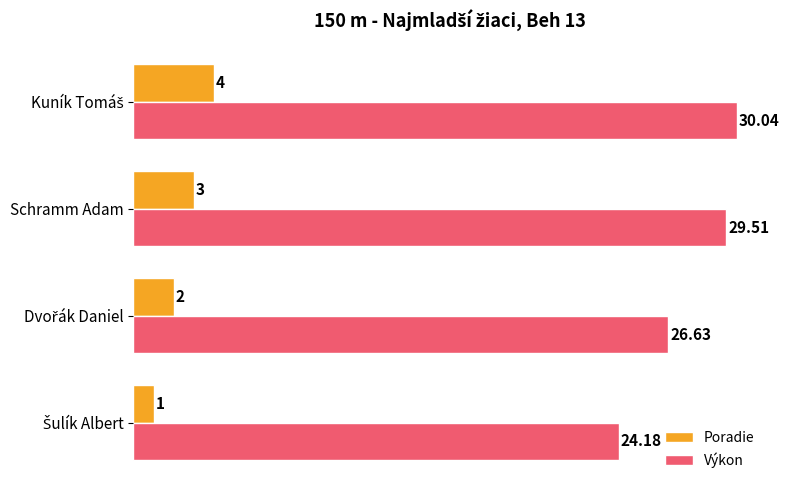

What is the smallest value displayed?

1.0